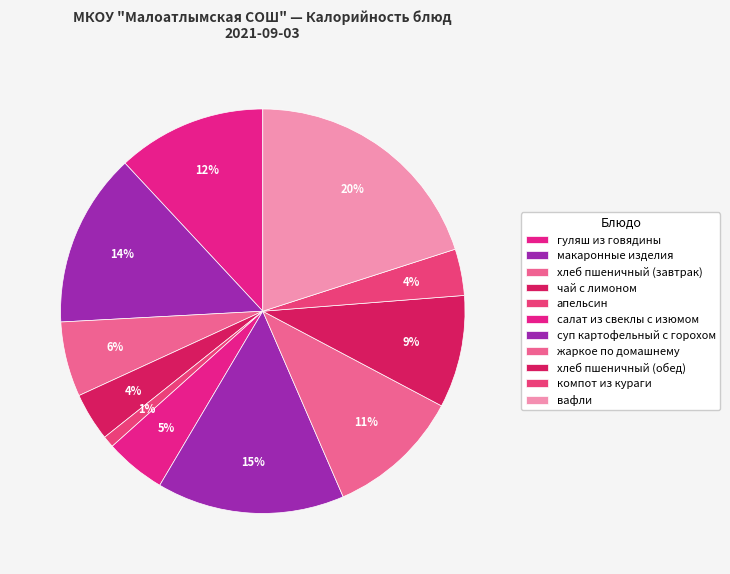

Rank the categories by value from lowest to highest.

апельсин, компот из кураги, чай с лимоном, салат из свеклы с изюмом, хлеб пшеничный (завтрак), хлеб пшеничный (обед), жаркое по домашнему, гуляш из говядины, макаронные изделия, суп картофельный с горохом, вафли